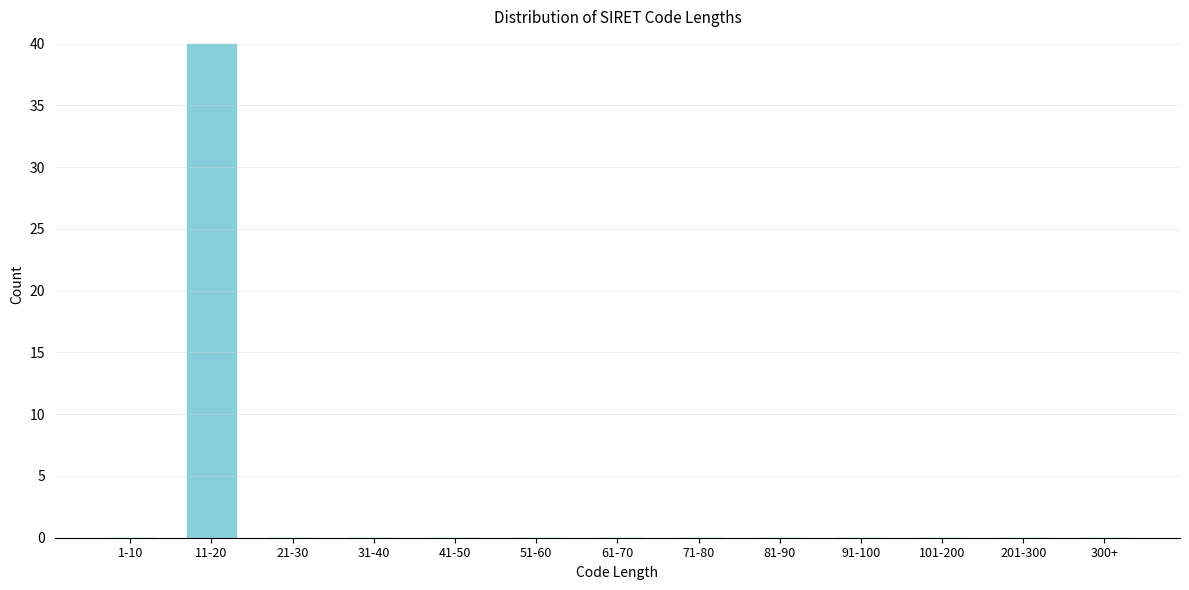

Reading left to right, extract all data points from this chart.

1-10=0	11-20=40	21-30=0	31-40=0	41-50=0	51-60=0	61-70=0	71-80=0	81-90=0	91-100=0	101-200=0	201-300=0	300+=0